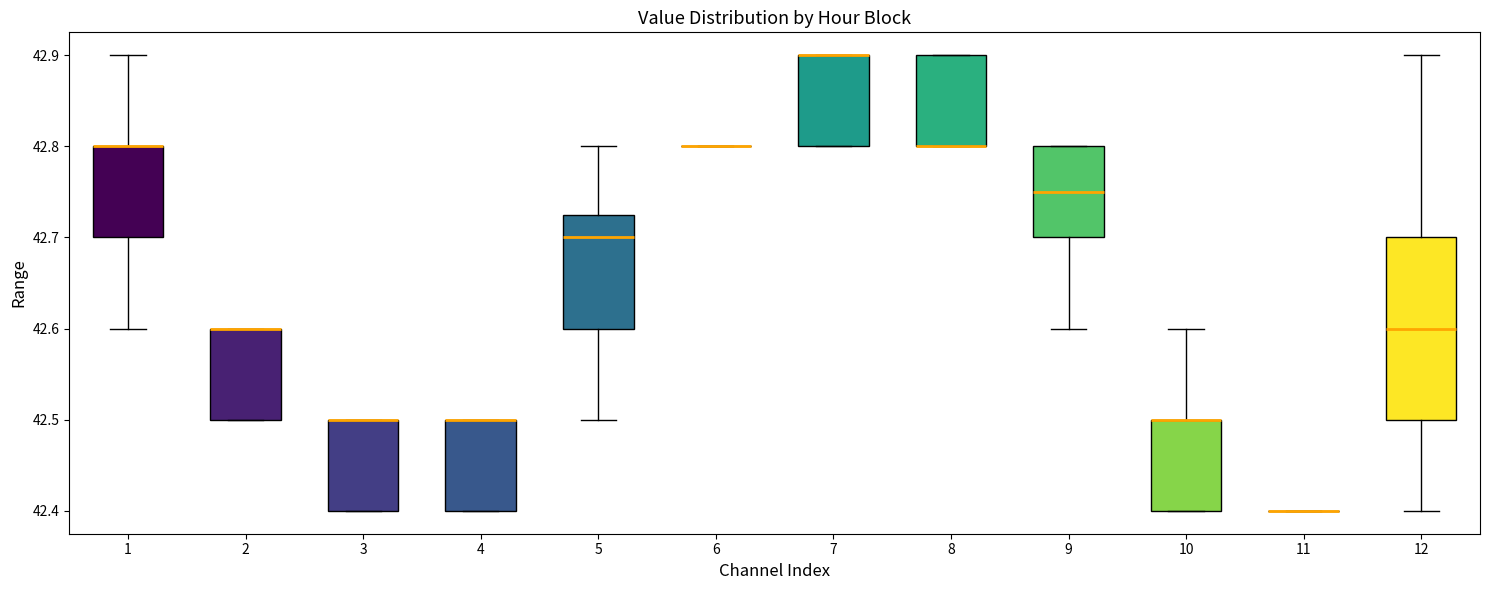

Comparing the boxes themselves (not the whiskers), which one is the tallest?

12